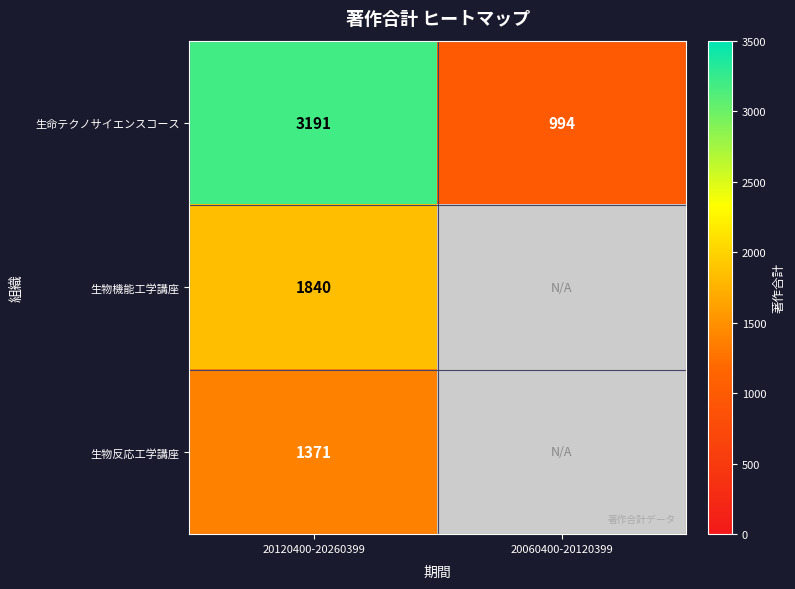

What is the approximate value of 生命テクノサイエンスコース at 20120400-20260399, to the nearest 10?

3190